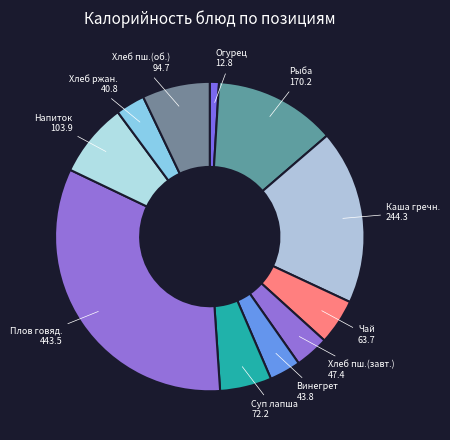

How many segments does this pie chart have?

11